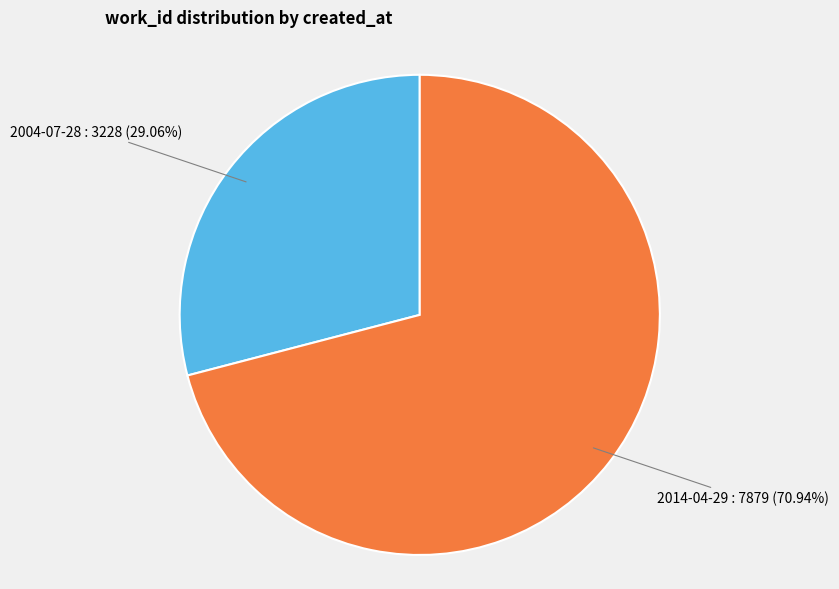

What portion of the pie excludes 2014-04-29?

29.1%